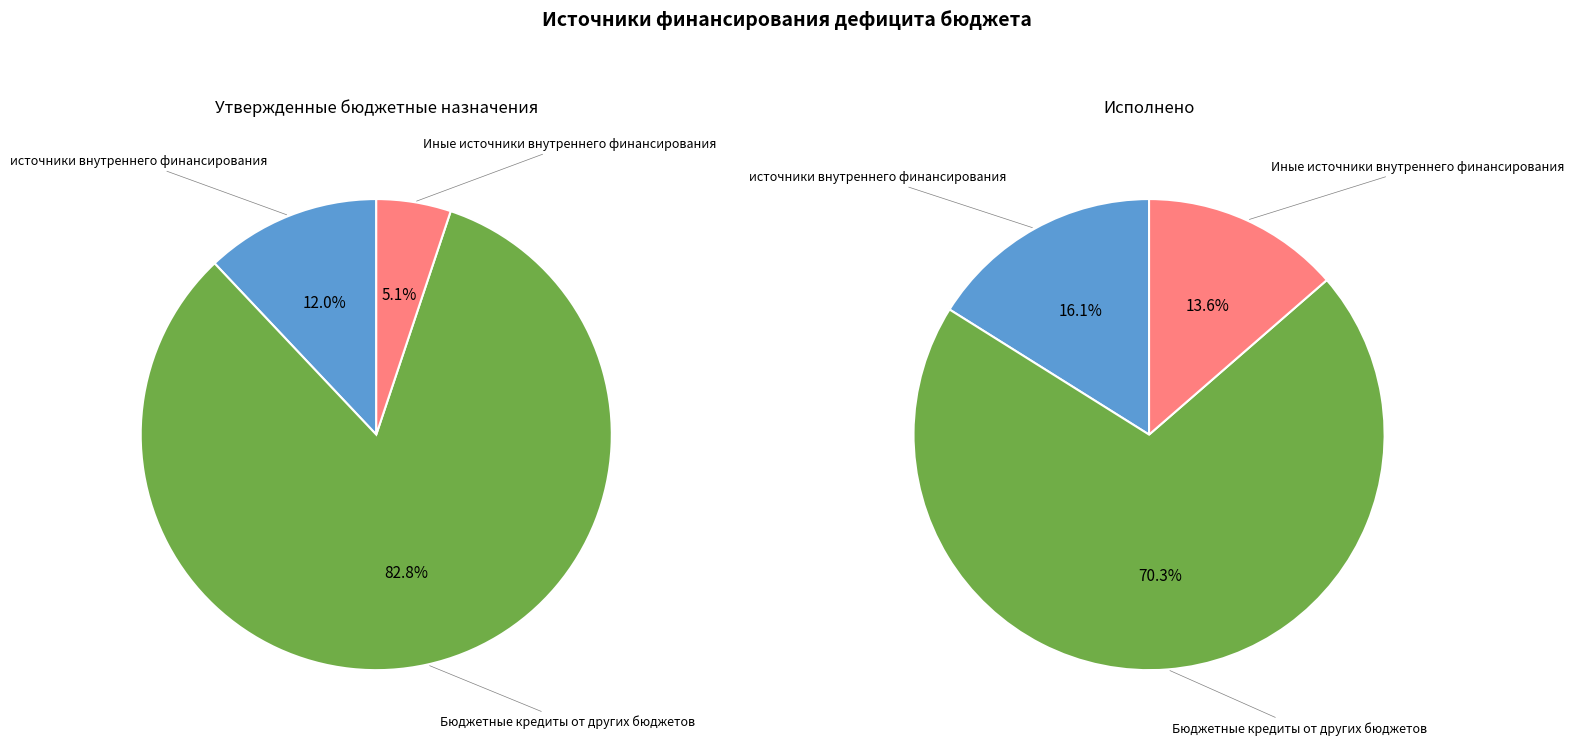

Is there any slice that represents more than half of the pie?

Yes